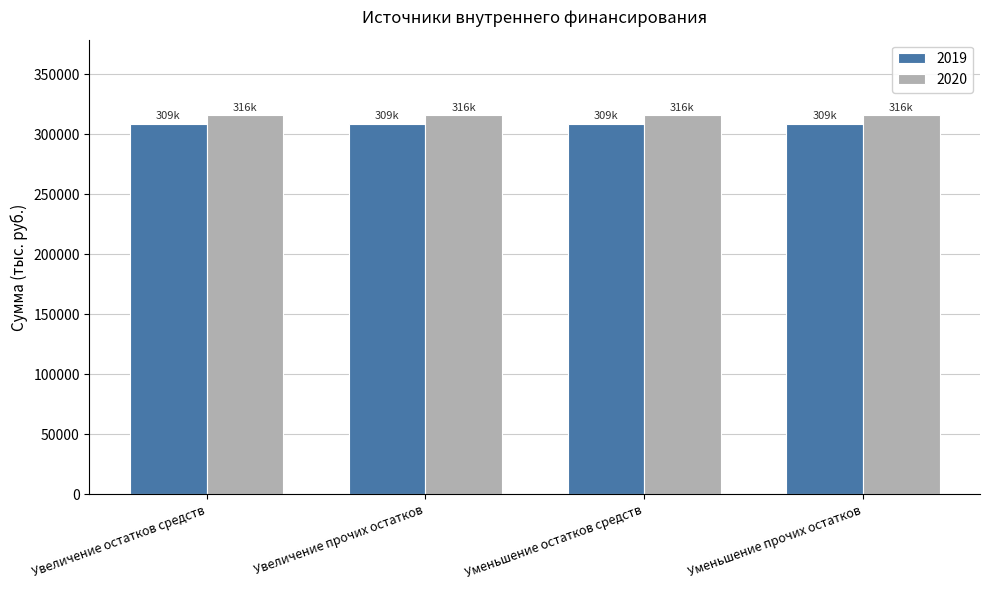

What is the maximum value for 2019?

308940.2